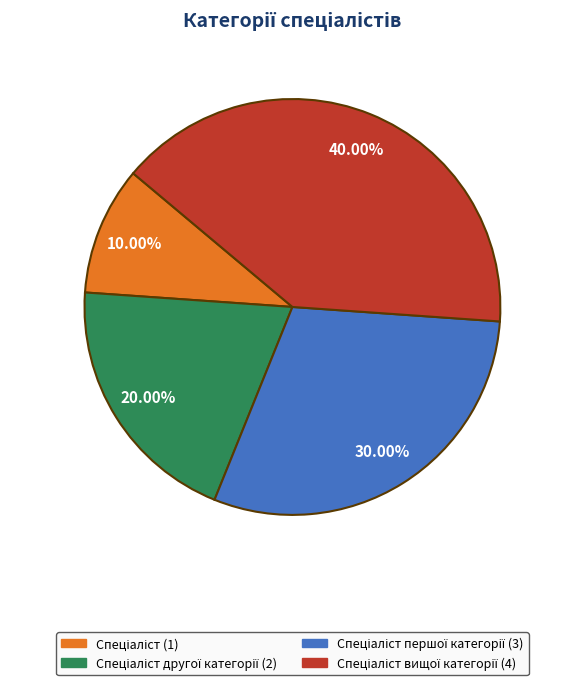

Is there a majority slice in this chart?

No